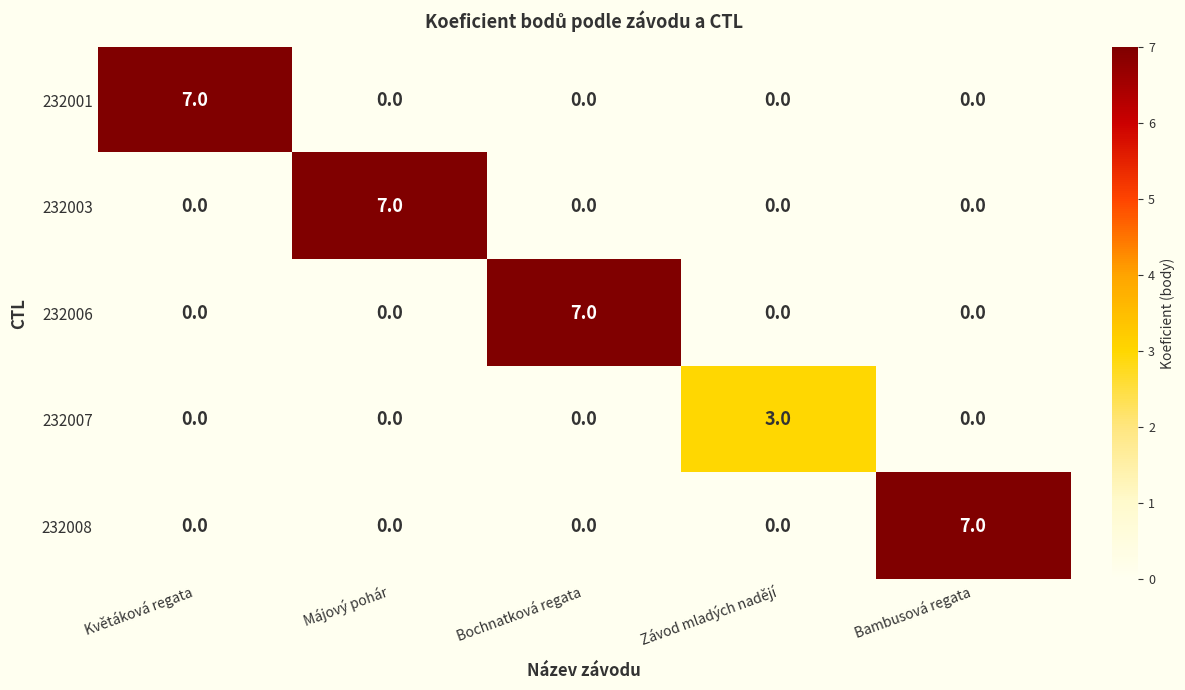

Which category has the highest value in the 232003 series?

Májový pohár